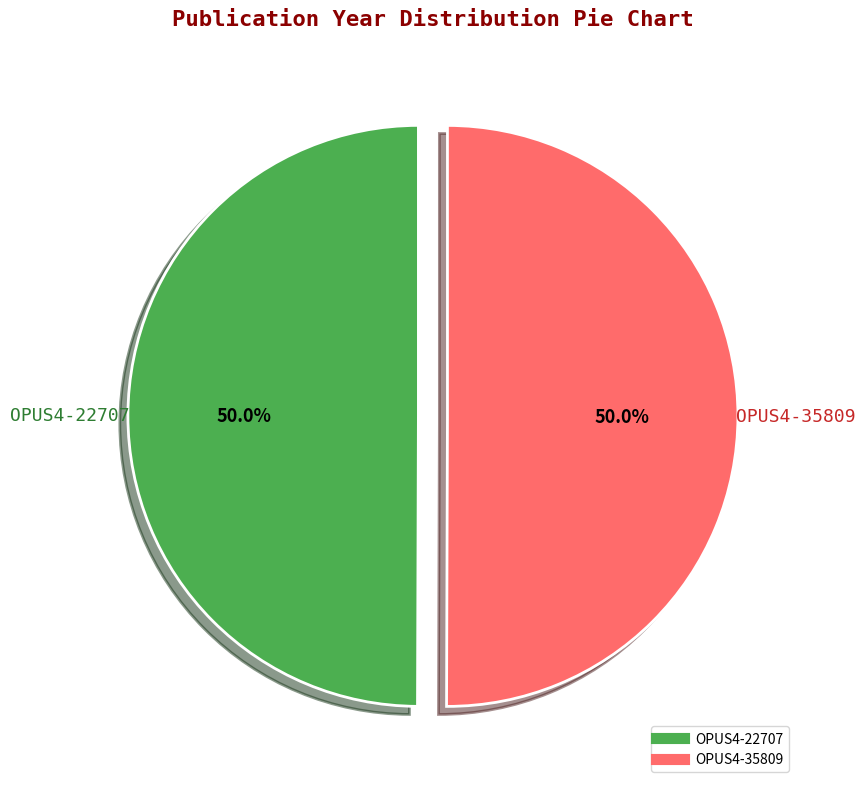

What percentage is the OPUS4-22707 slice, to the nearest percent?

50%